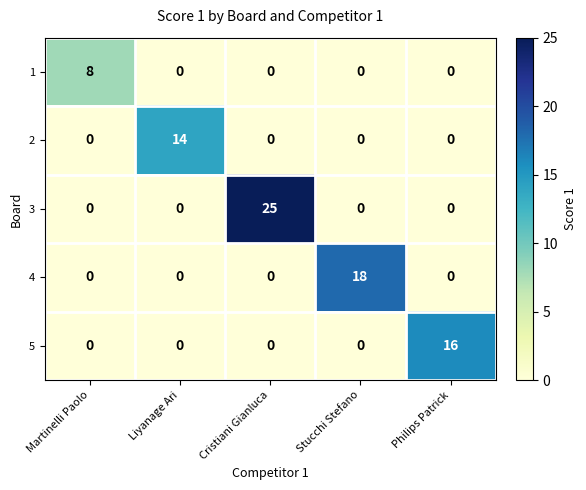

What is the difference between the highest and lowest values at Stucchi Stefano?

18